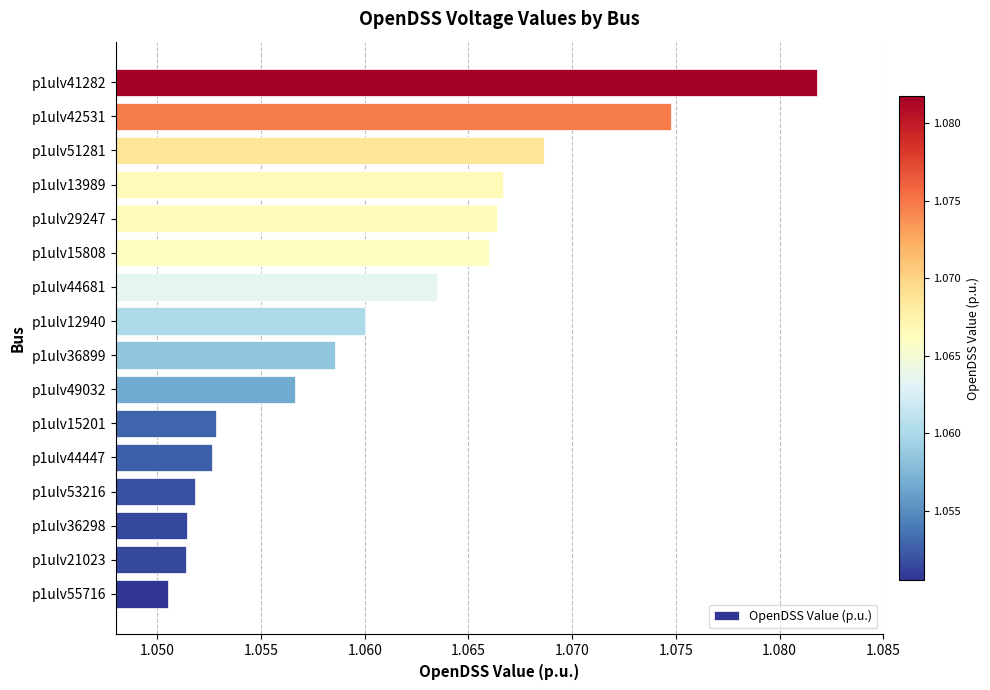

At which label is the value closest to 1?

p1ulv55716